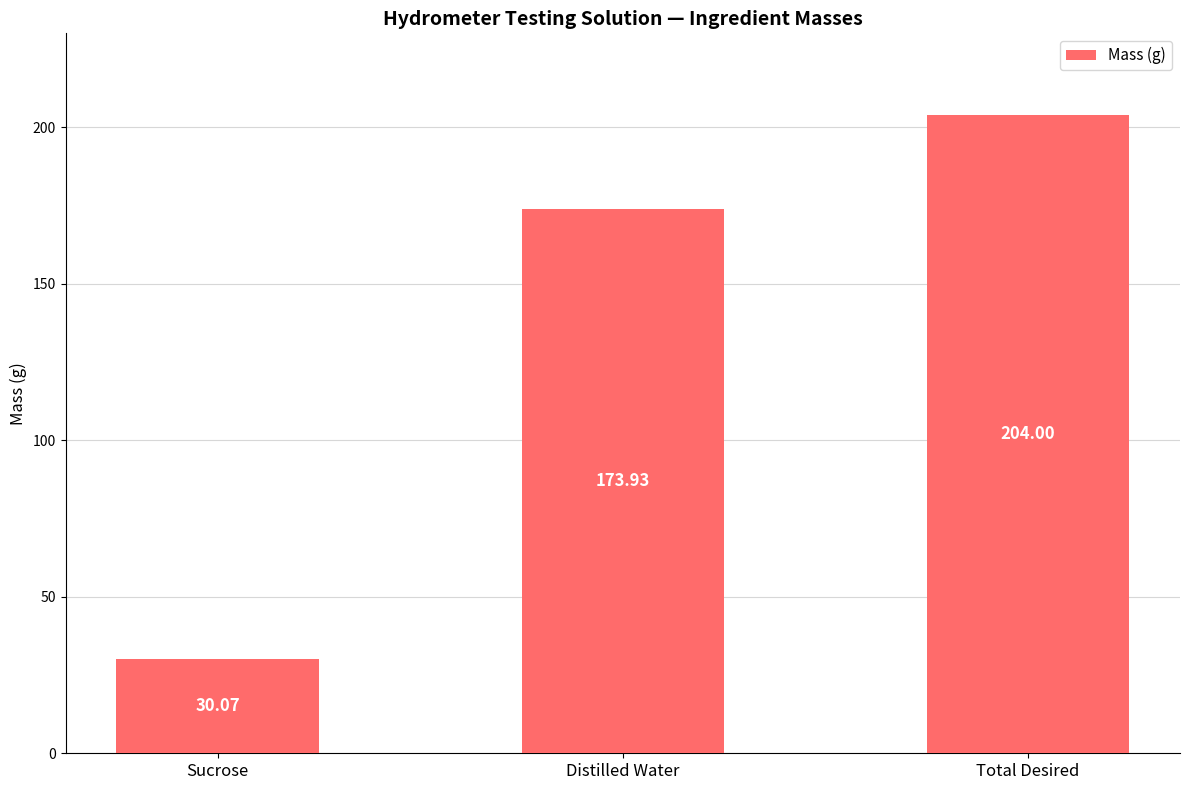

Reading right to left, list all the values displayed in this chart.

204.0	173.9	30.1